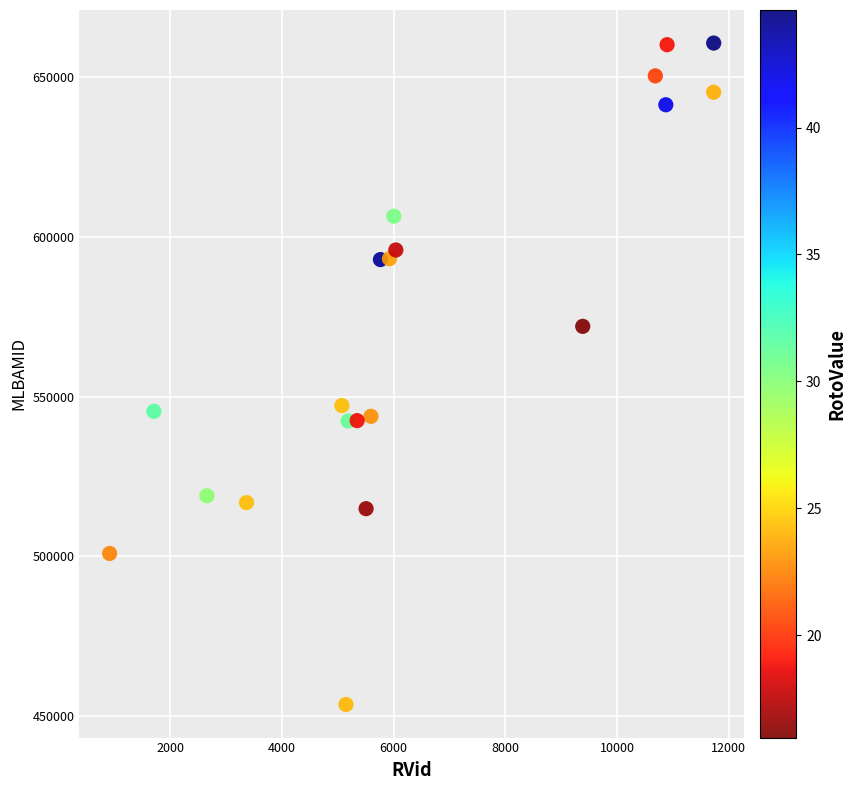

What is the range of Y values (max minus min)?

207102